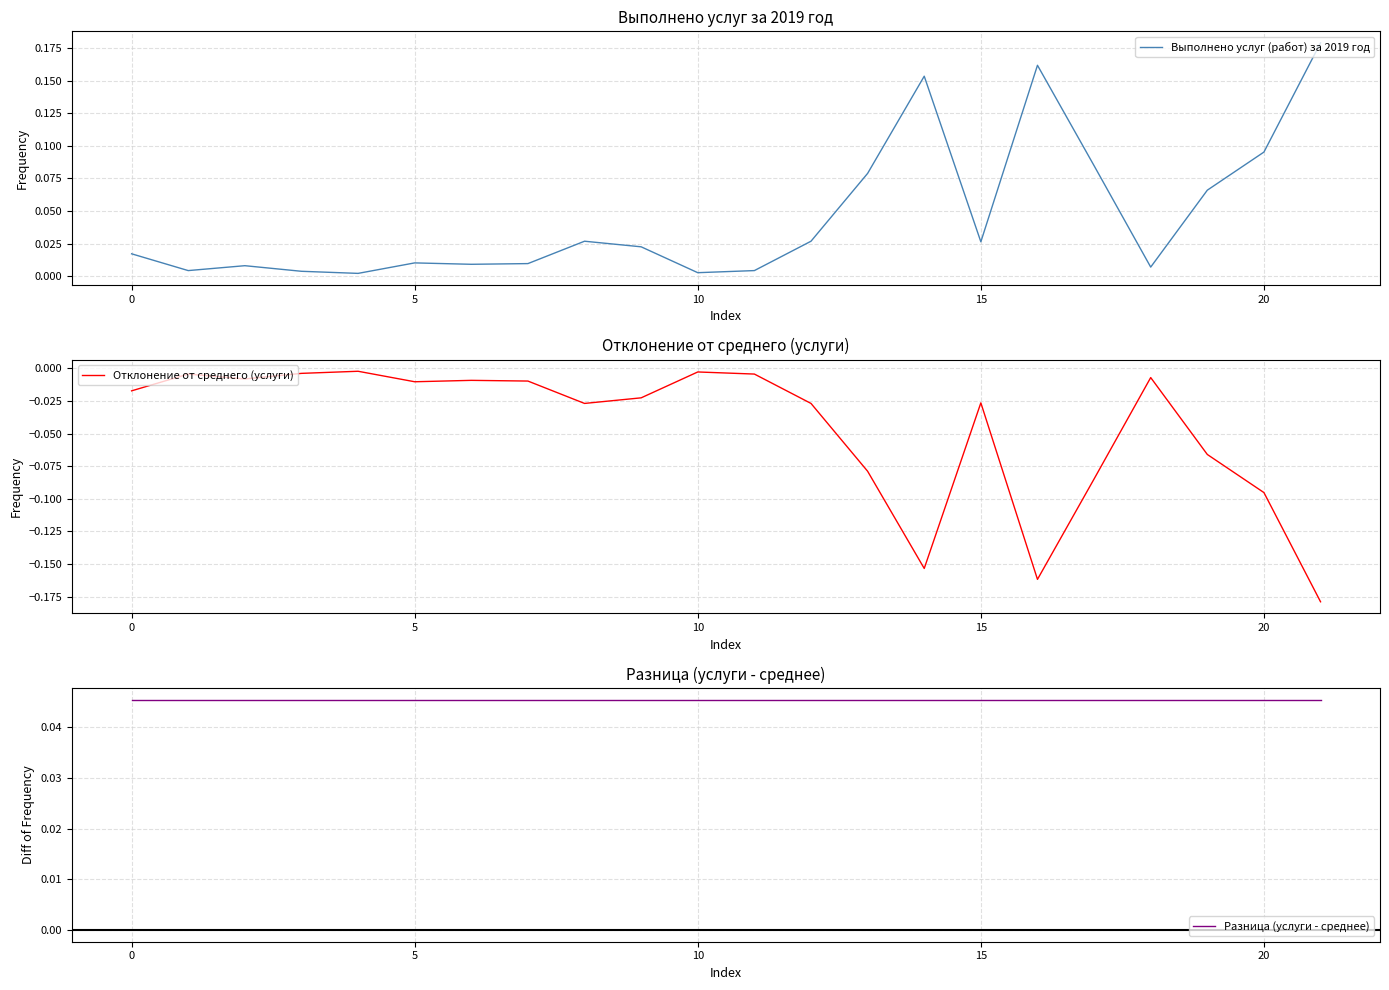

What is the spread (max minus min) of values at 19?

0.1